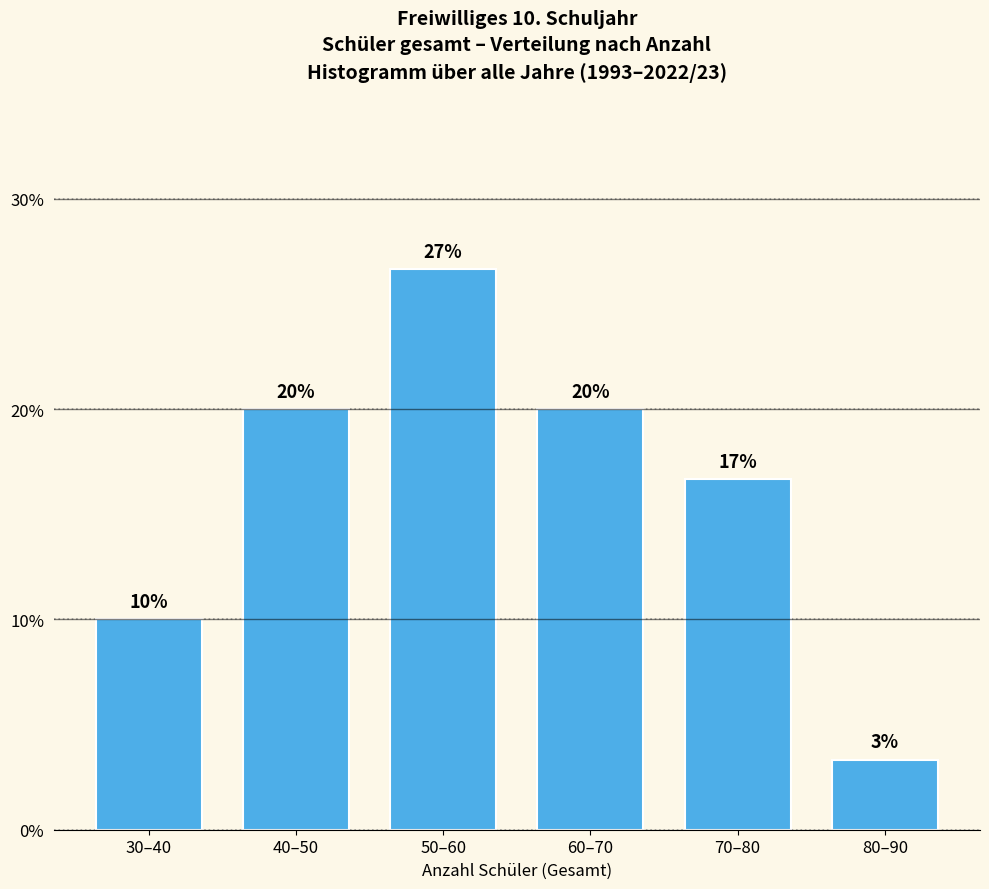

What is the greatest value displayed?

26.7